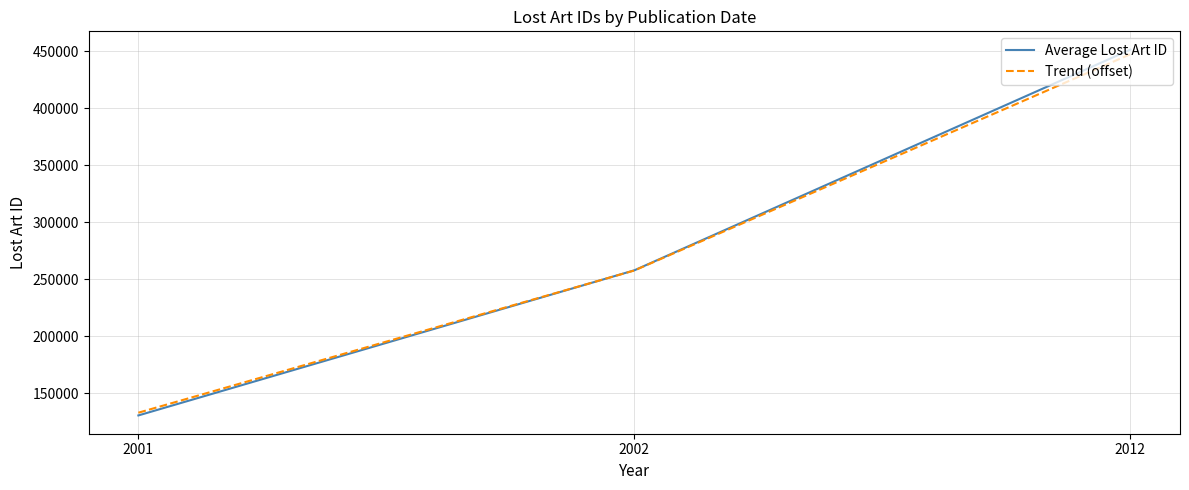

Which series changed the most between 2001 and 2012?

Average Lost Art ID